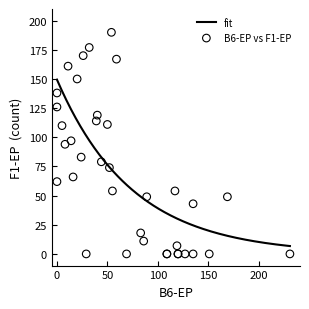

Which has a higher value, 31 or 12?

31